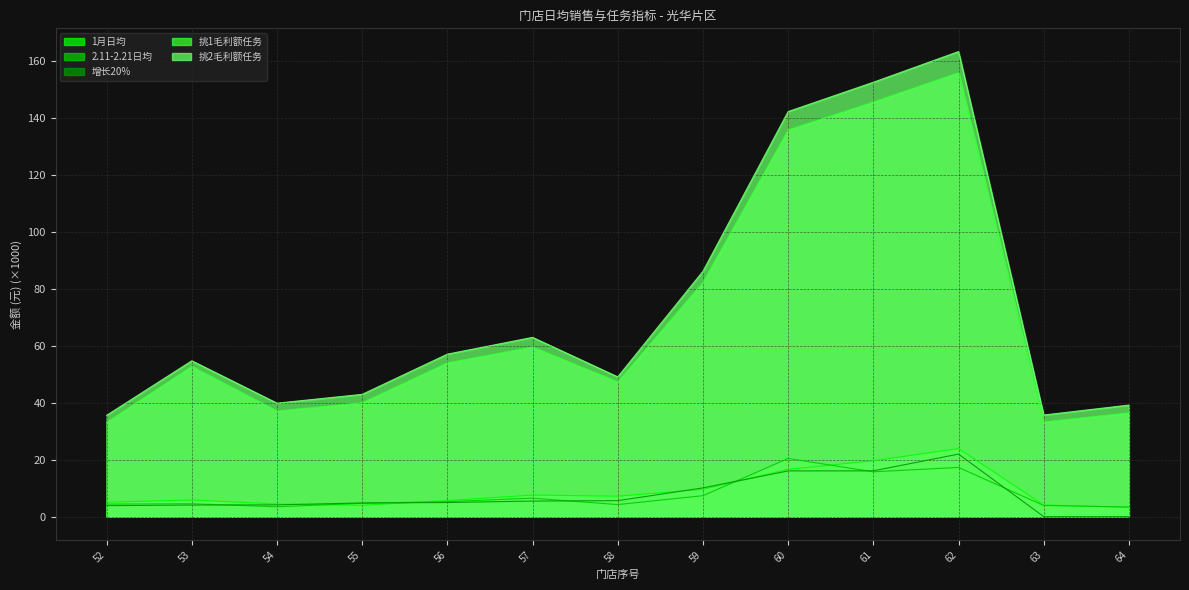

What is the highest value of the 增长20% series?

22.0